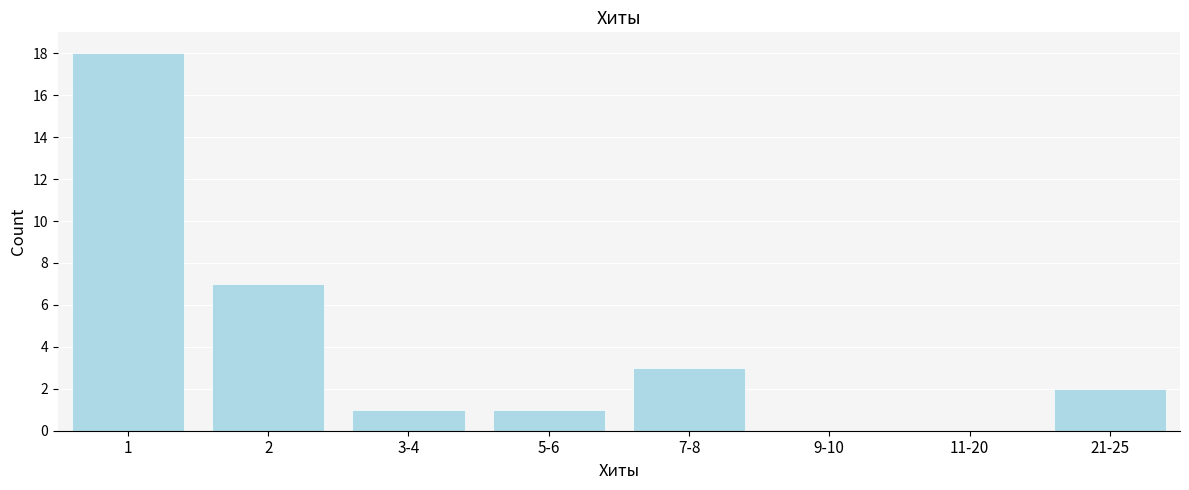

Reading left to right, list all the values displayed in this chart.

1=18	2=7	3-4=1	5-6=1	7-8=3	9-10=0	11-20=0	21-25=2